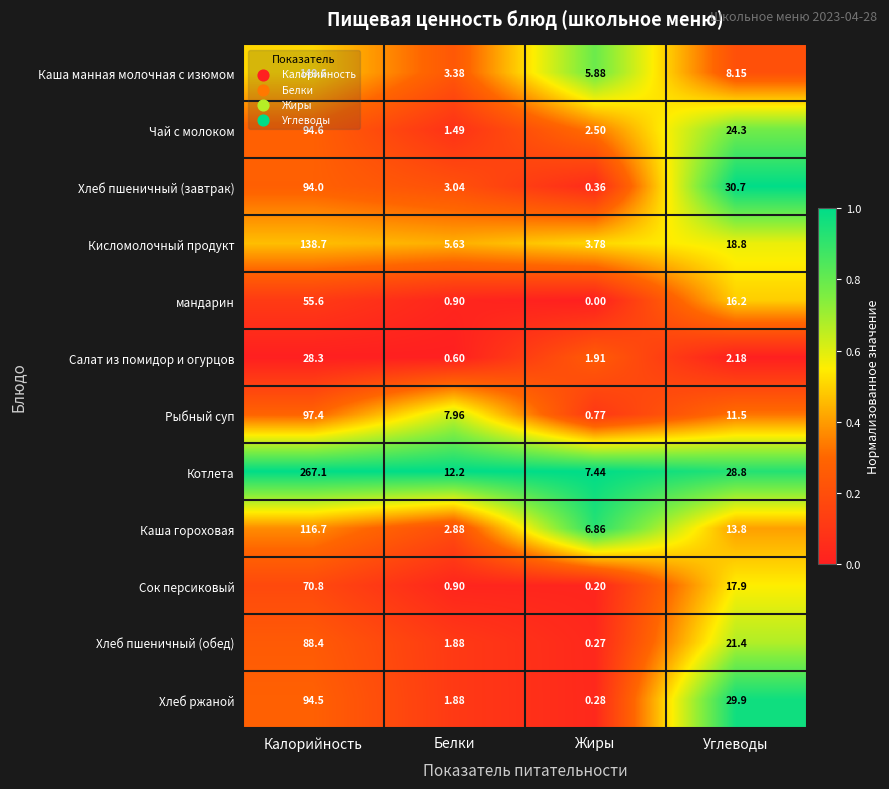

What is the spread (max minus min) of values at Белки?

11.6